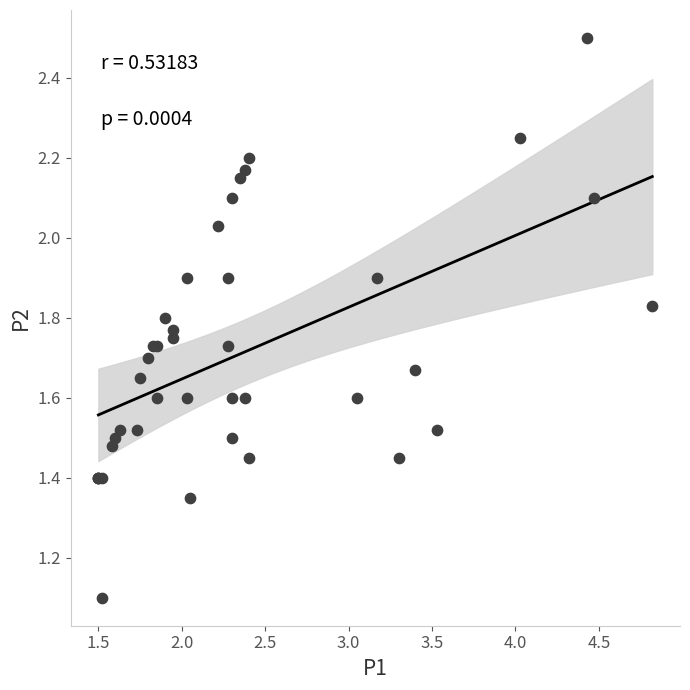

What Y value in the scatter plot is closest to 1?

1.1